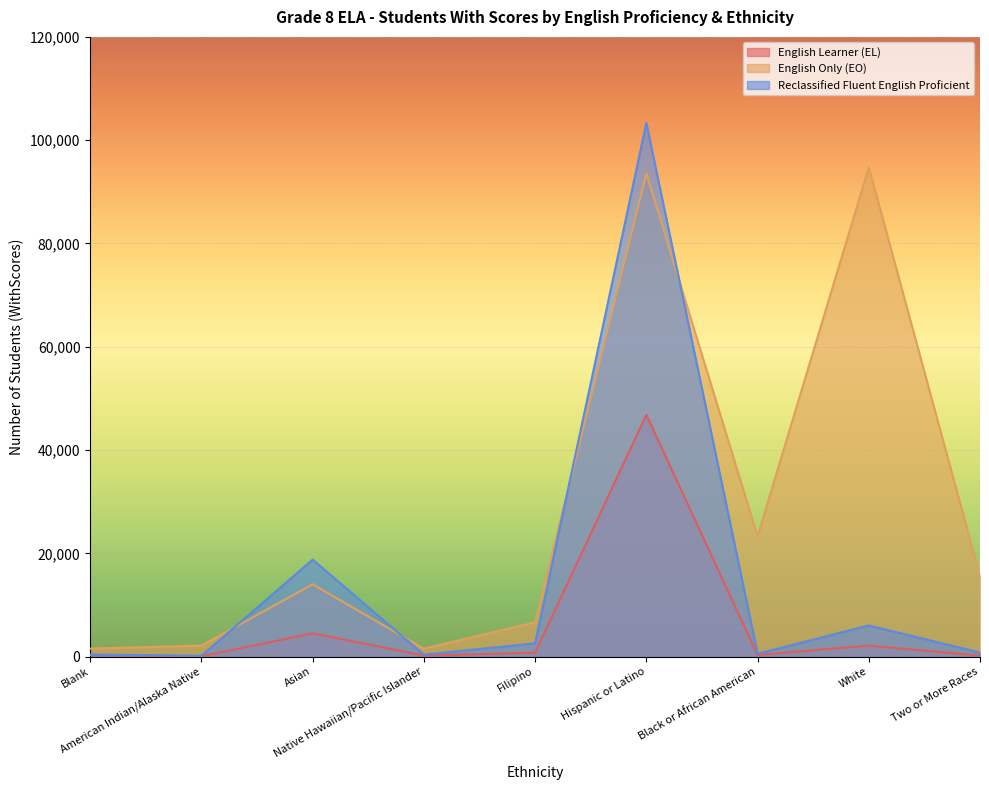

How many interior local peaks does the English Learner (EL) series have?

3